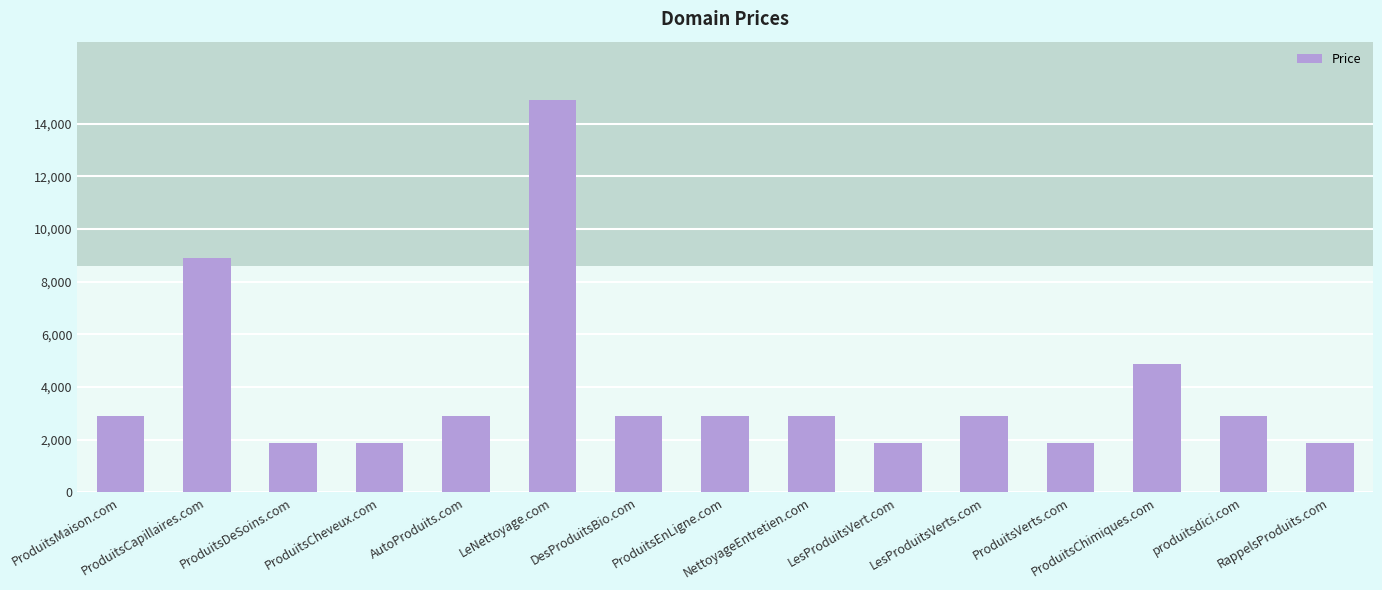

The value at LesProduitsVert.com is 1888. True or false?

True